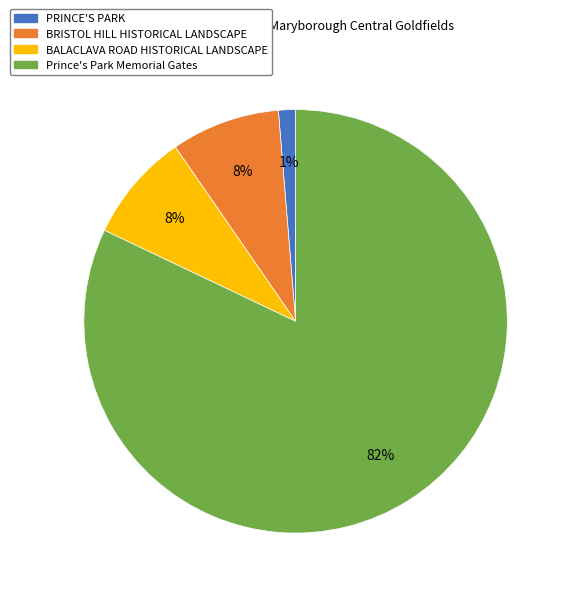

To the nearest percent, what is the average slice percentage?

25%